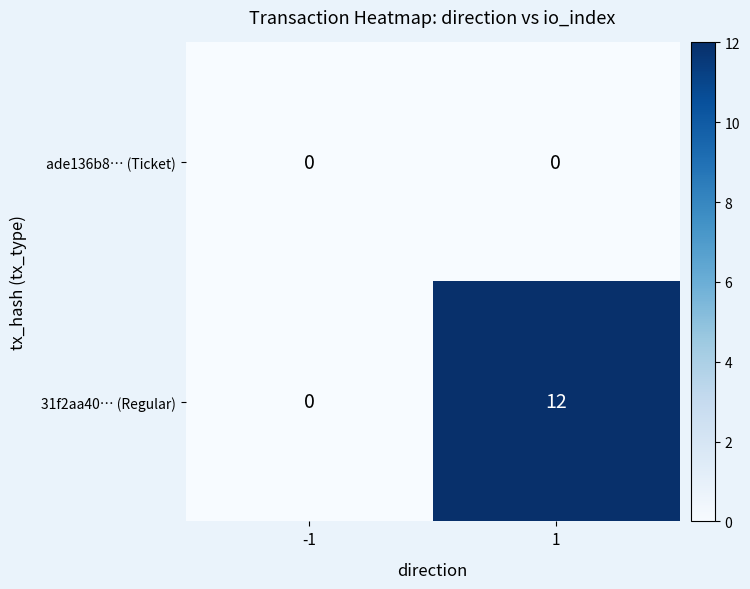

What is the sum of the 31f2aa40… (Regular) values at 1 and -1?

12